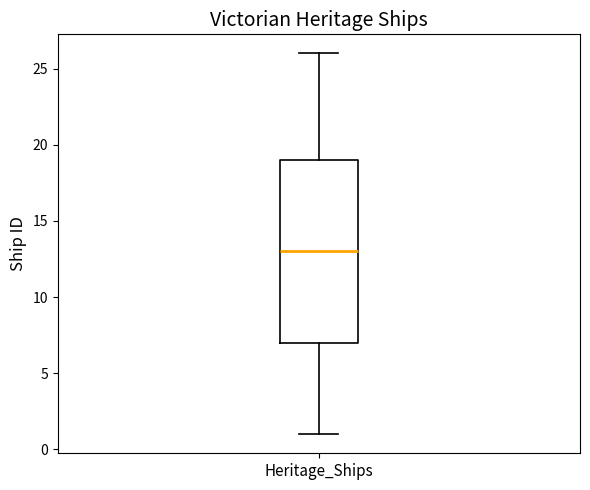

Transcribe this box plot: give where the median line is, the range the box spans, and where the two whiskers end, as read against the y-axis. The values are not printed on the chart, so give them approximately, as read against the axis.

median 13, box 7 to 19, whiskers 1 to 26